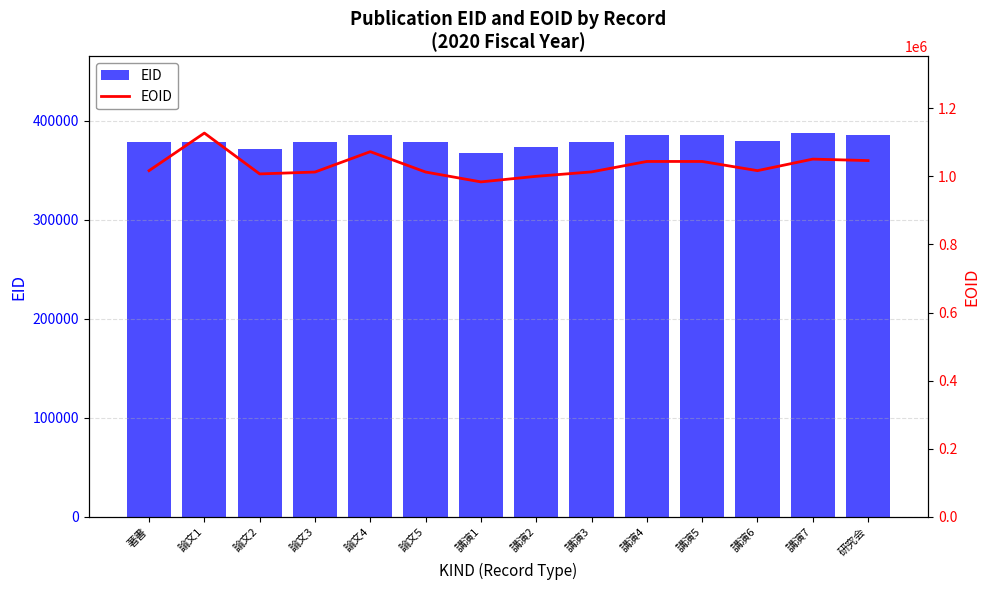

The EID series shows 625636 at 研究会. True or false?

False